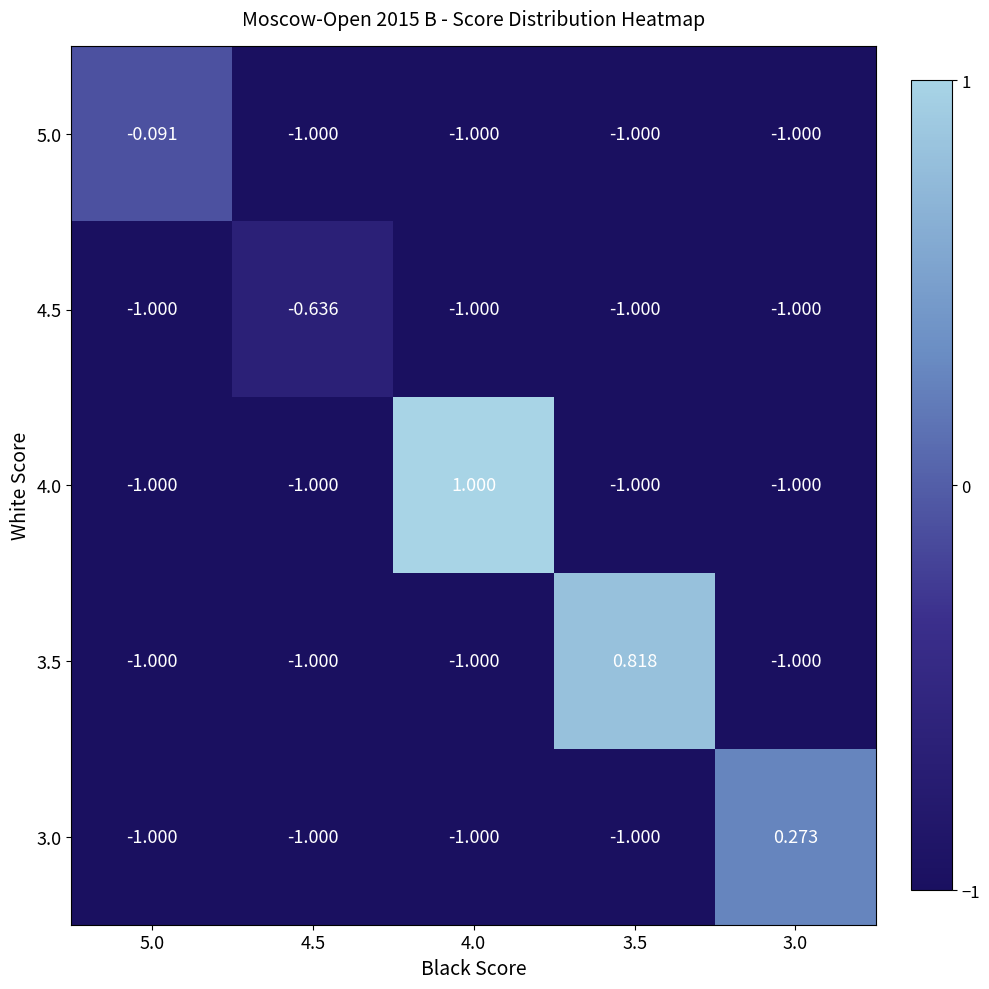

How many distinct data groups are displayed?

5